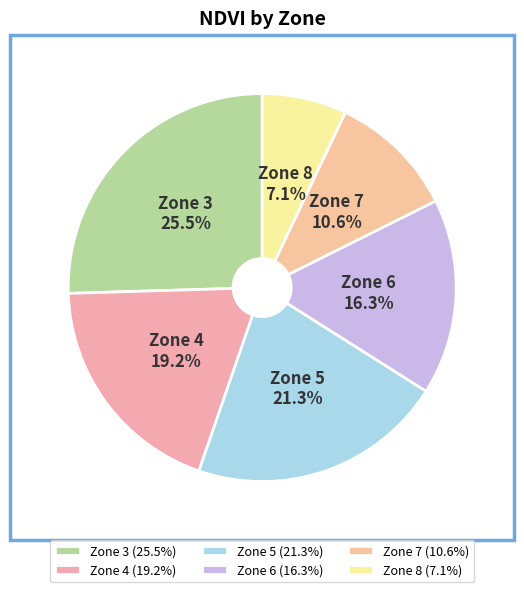

Rank the categories by value from highest to lowest.

Zone 3 (25.5%), Zone 5 (21.3%), Zone 4 (19.2%), Zone 6 (16.3%), Zone 7 (10.6%), Zone 8 (7.1%)